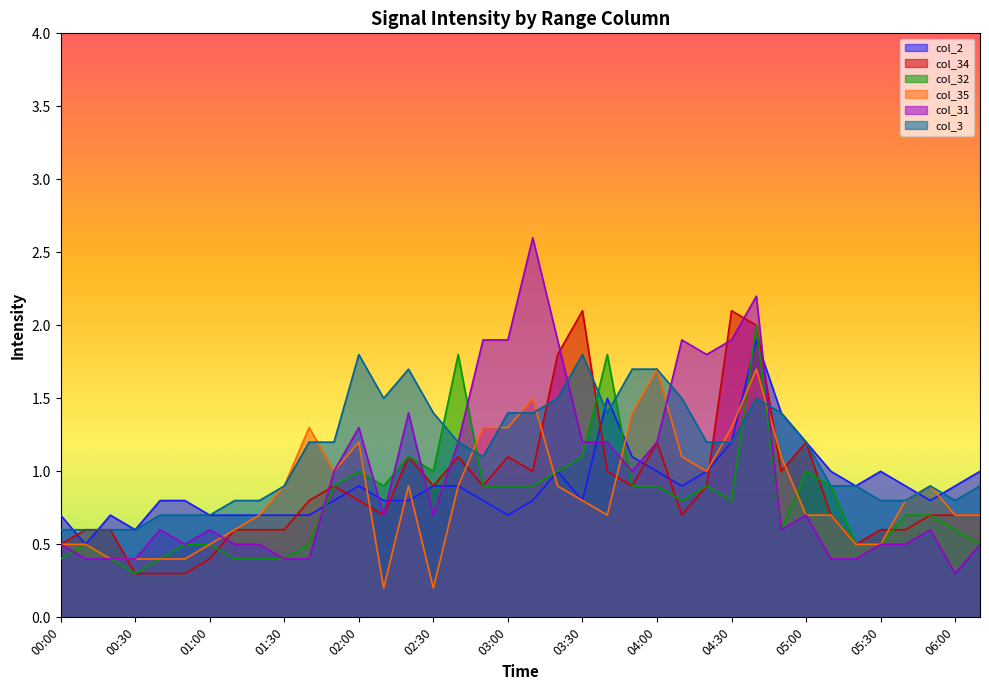

What is the average value of the col_31 series?

1.0